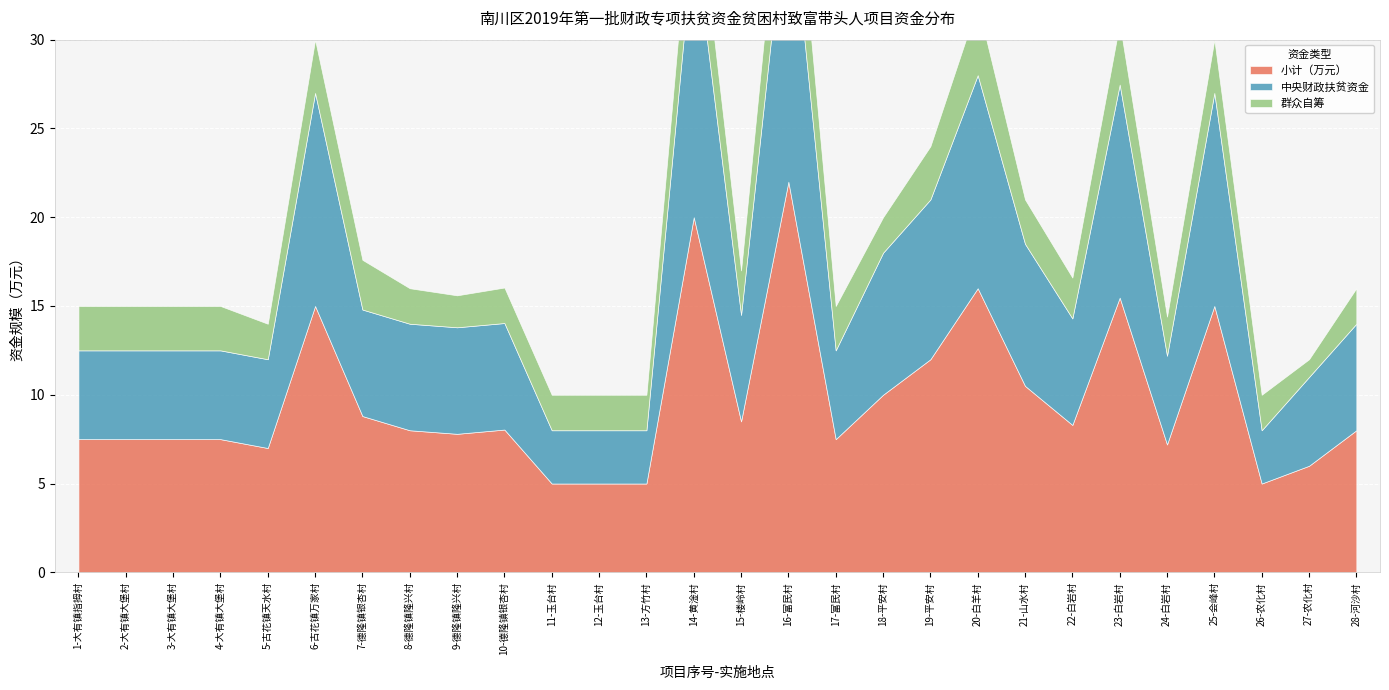

At how many categories does at least one series exceed 14?

6